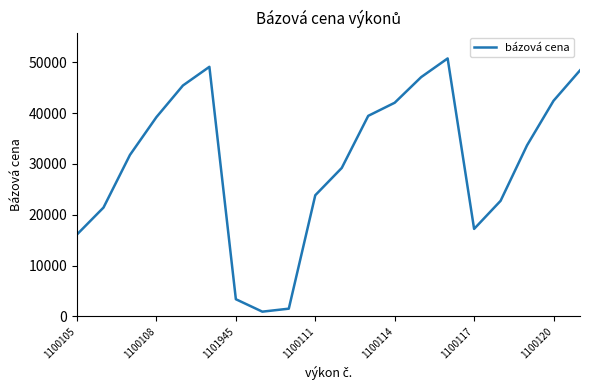

What is the greatest value displayed?

50779